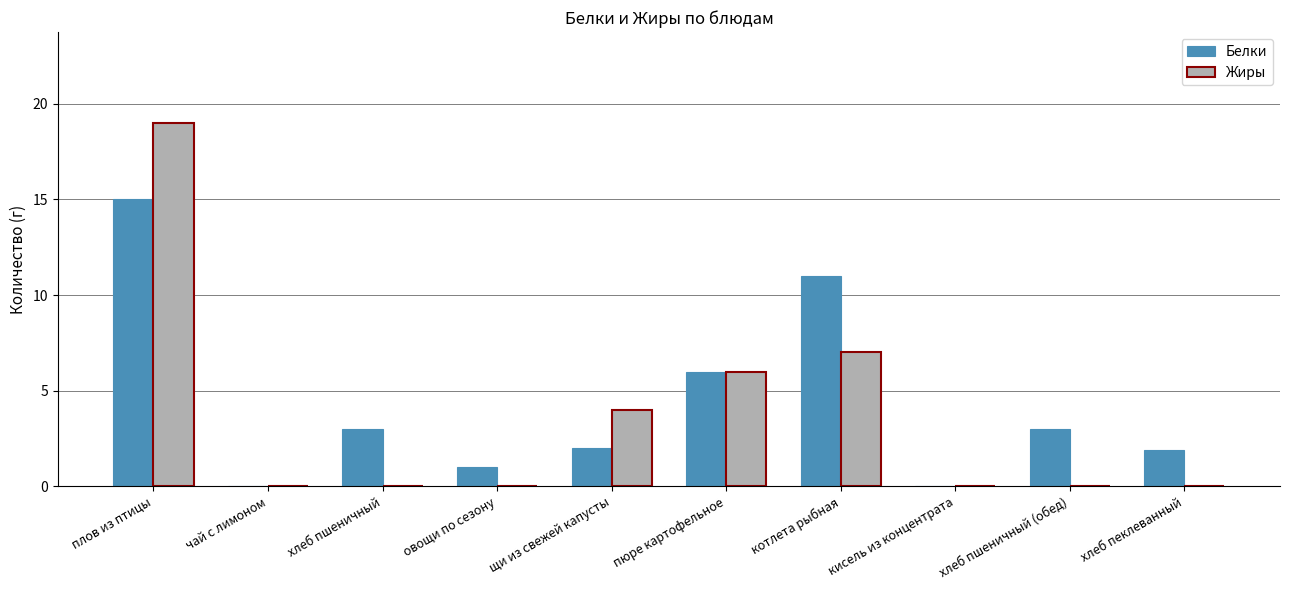

What are all the series names shown in the legend?

Белки, Жиры